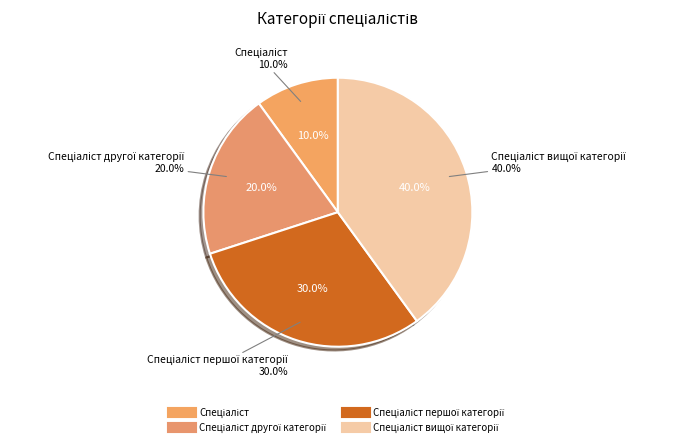

What percentage is the Спеціаліст другої категорії slice, to the nearest percent?

20%